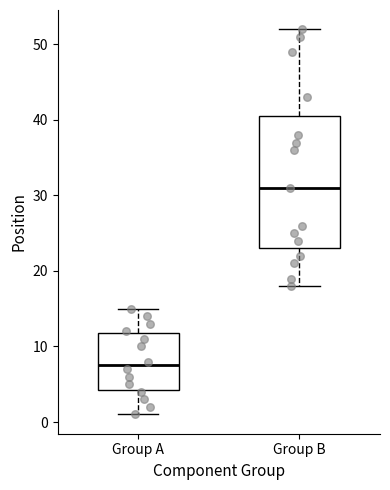

Reading left to right, read every box against the y-axis: the position of its median line, the range the box covers, and the ends of its whiskers. The values are not printed on the chart, so give them approximately, as read against the axis.

Group A: median 8, box 4 to 12, whiskers 1 to 15
Group B: median 31, box 23 to 41, whiskers 18 to 52